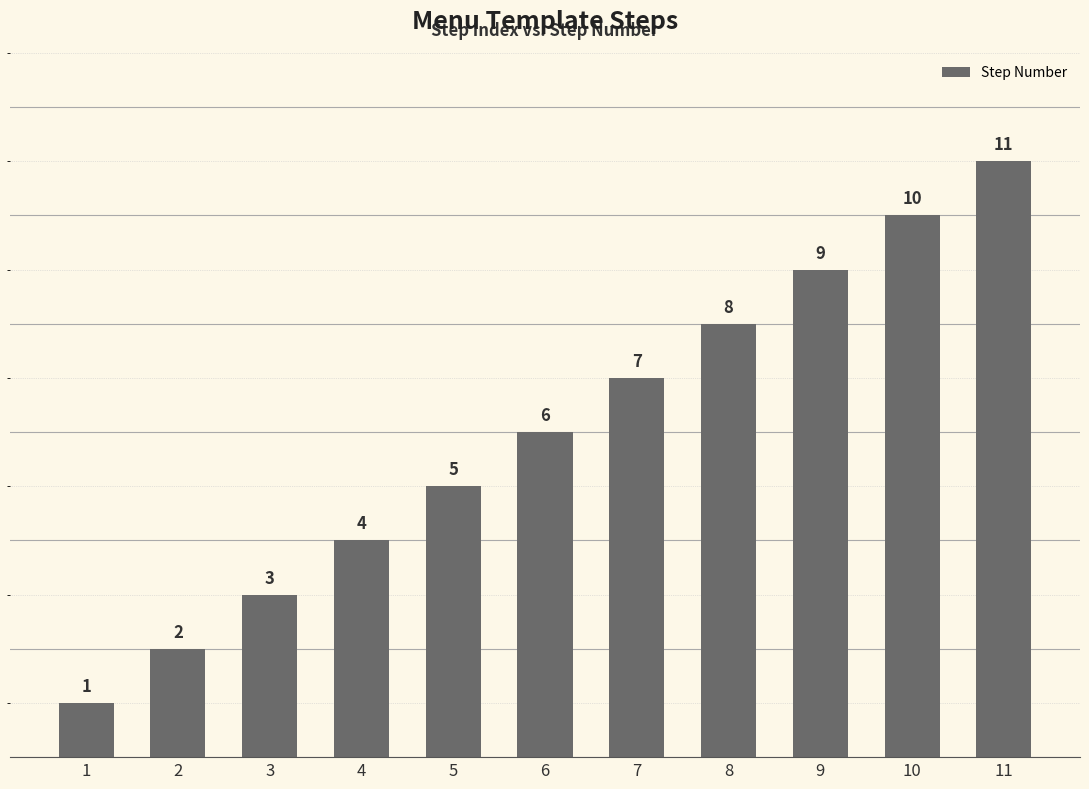

Where is the data nearest to the value 6?

6